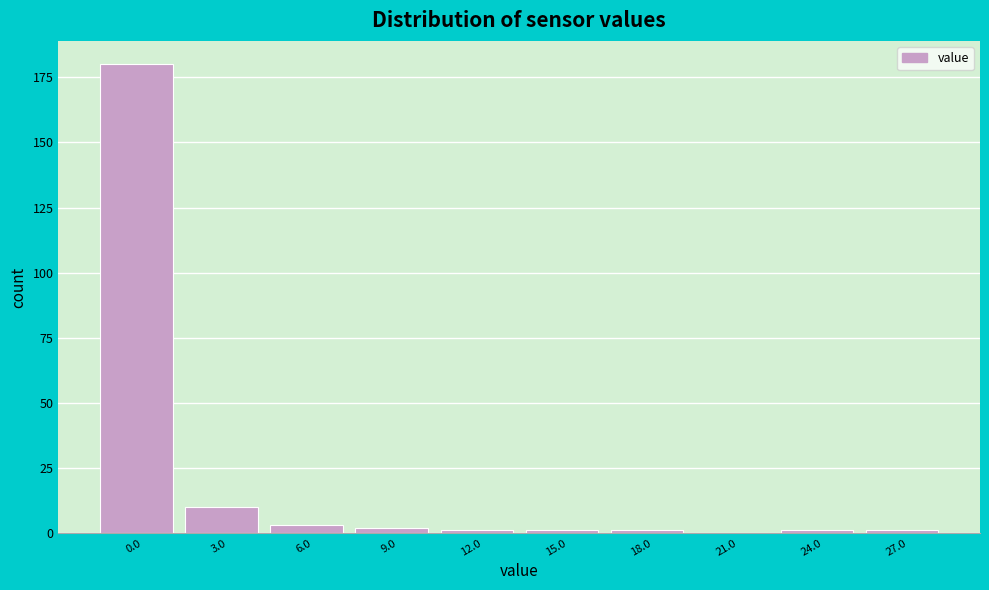

Reading left to right, extract all data points from this chart.

0.0=180	3.0=10	6.0=3	9.0=2	12.0=1	15.0=1	18.0=1	21.0=0	24.0=1	27.0=1